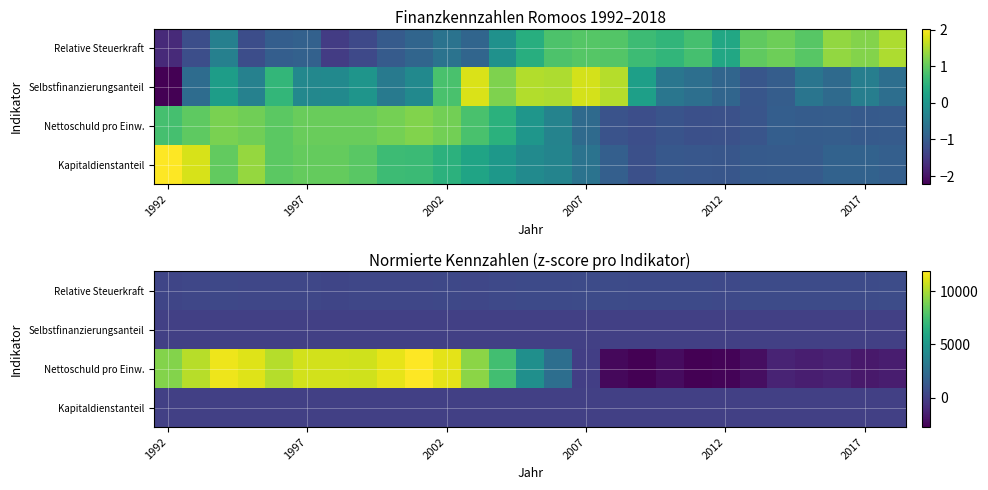

What is the spread (max minus min) of values at 16?

2974.0